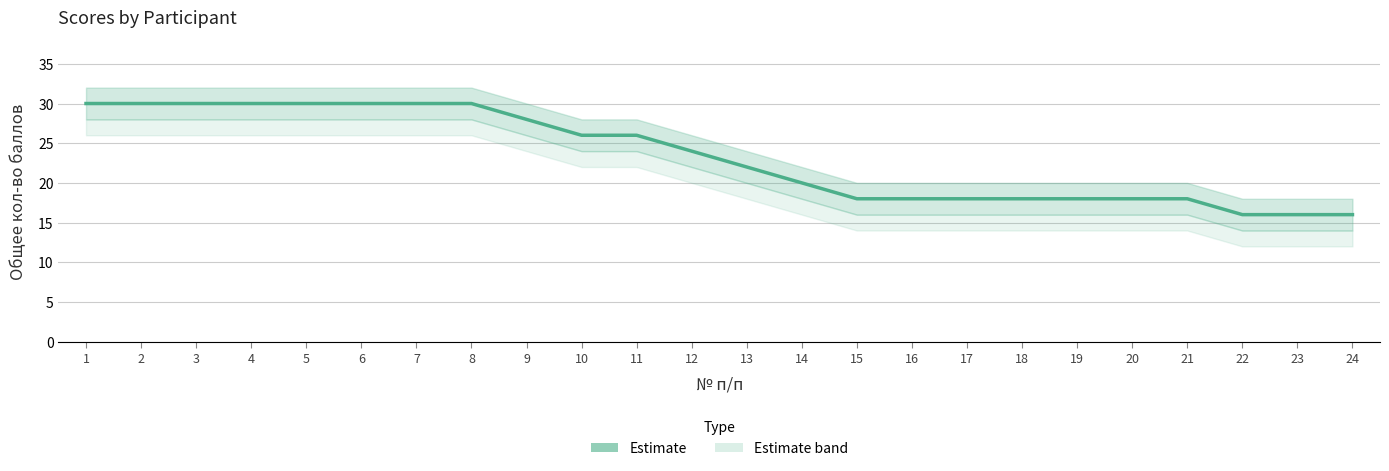

Where does the data first go above 24?

1